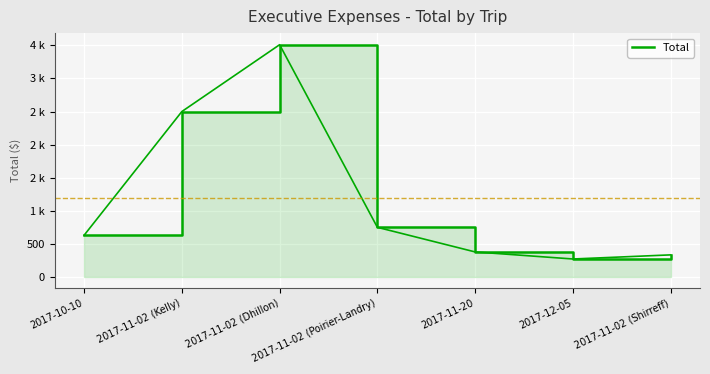

What position from the left is 2017-11-02 (Kelly)?

2